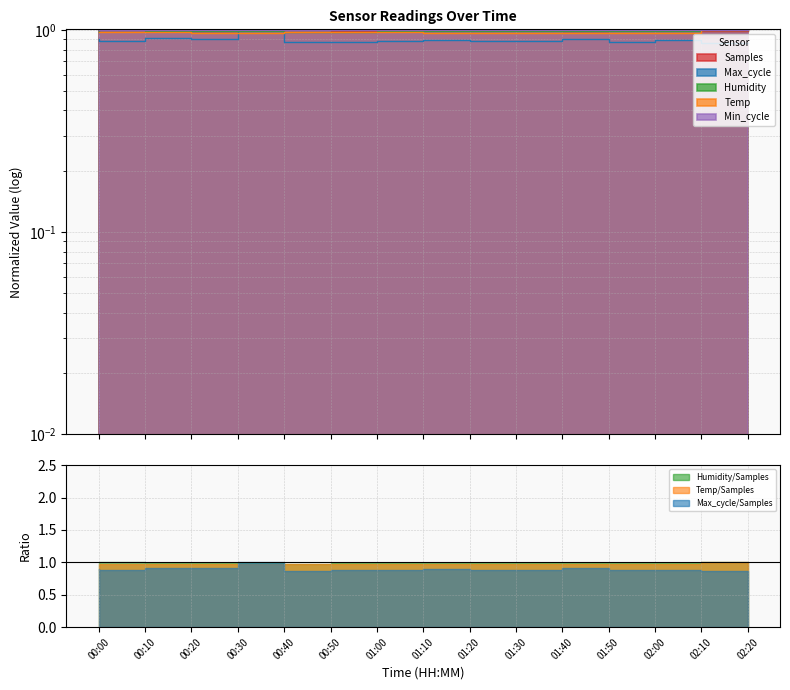

What is the label of the 6th point from the right?

01:30